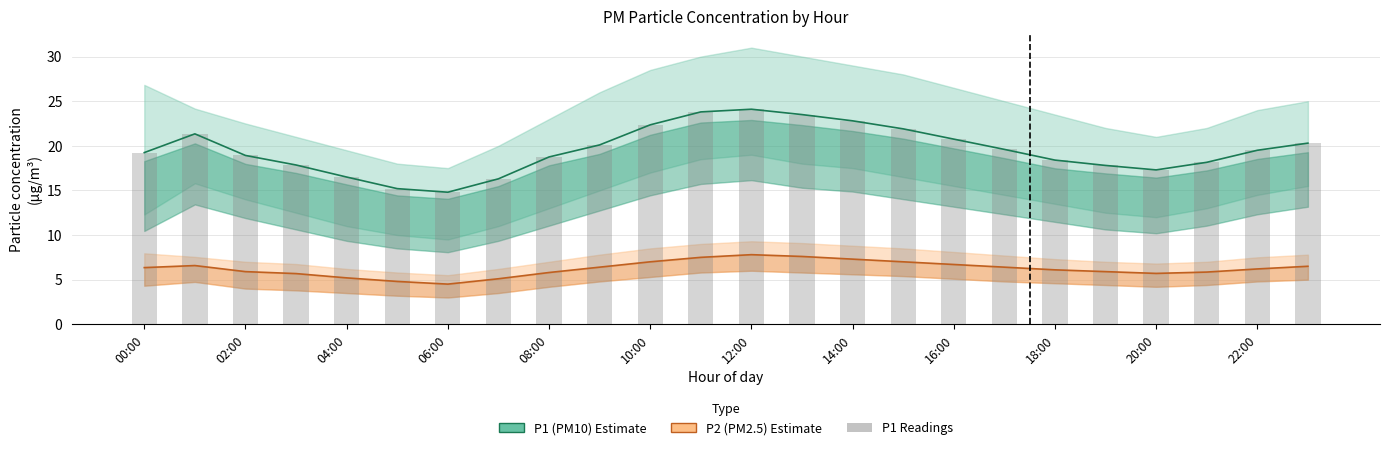

Rank the series by their maximum value, from highest to lowest.

P1 (PM10), P1 readings, P2 (PM2.5)